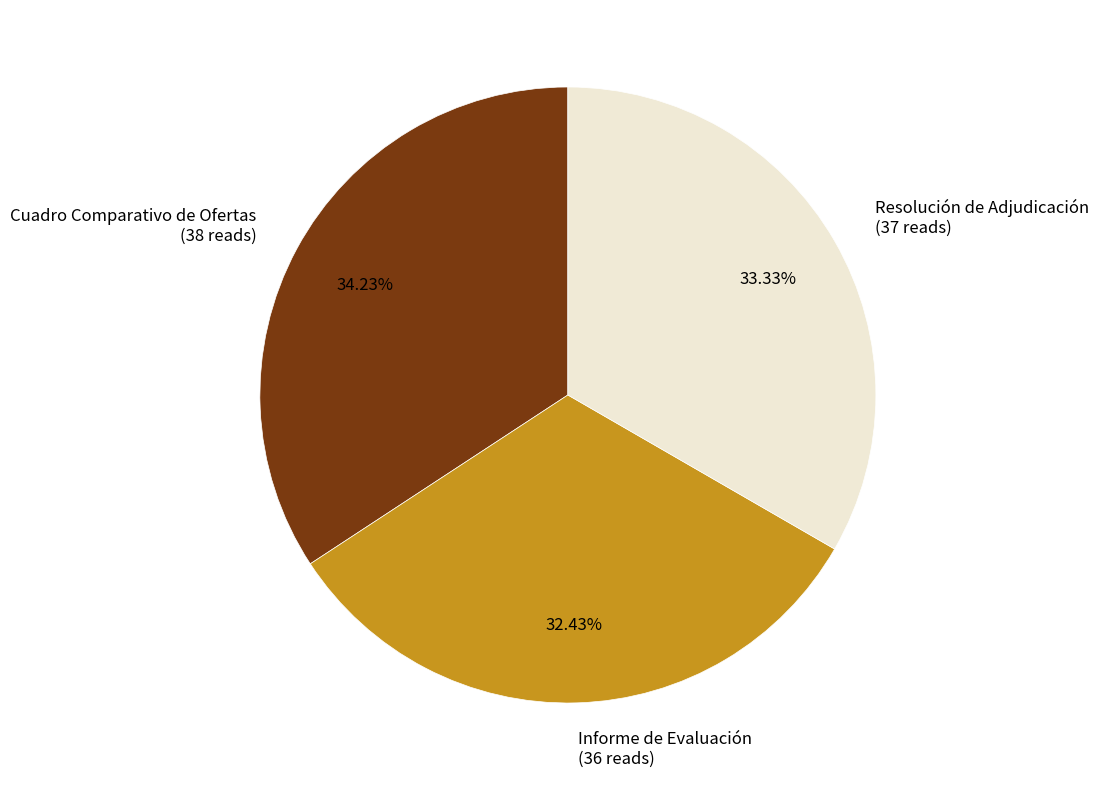

Combined, do Resolución de Adjudicación and Informe de Evaluación account for over 50%?

Yes